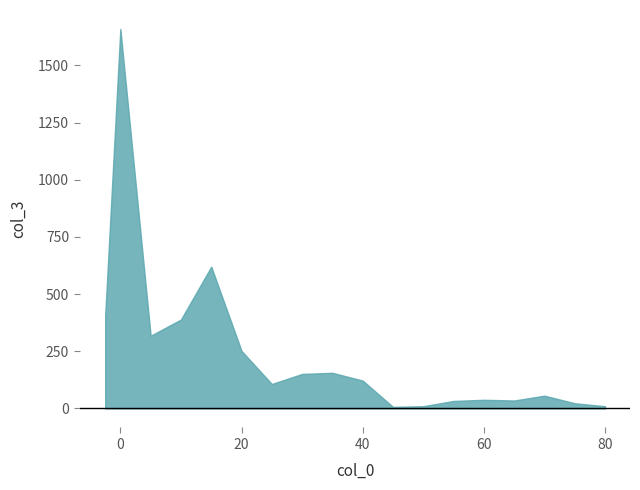

What is the greatest value displayed?

1659